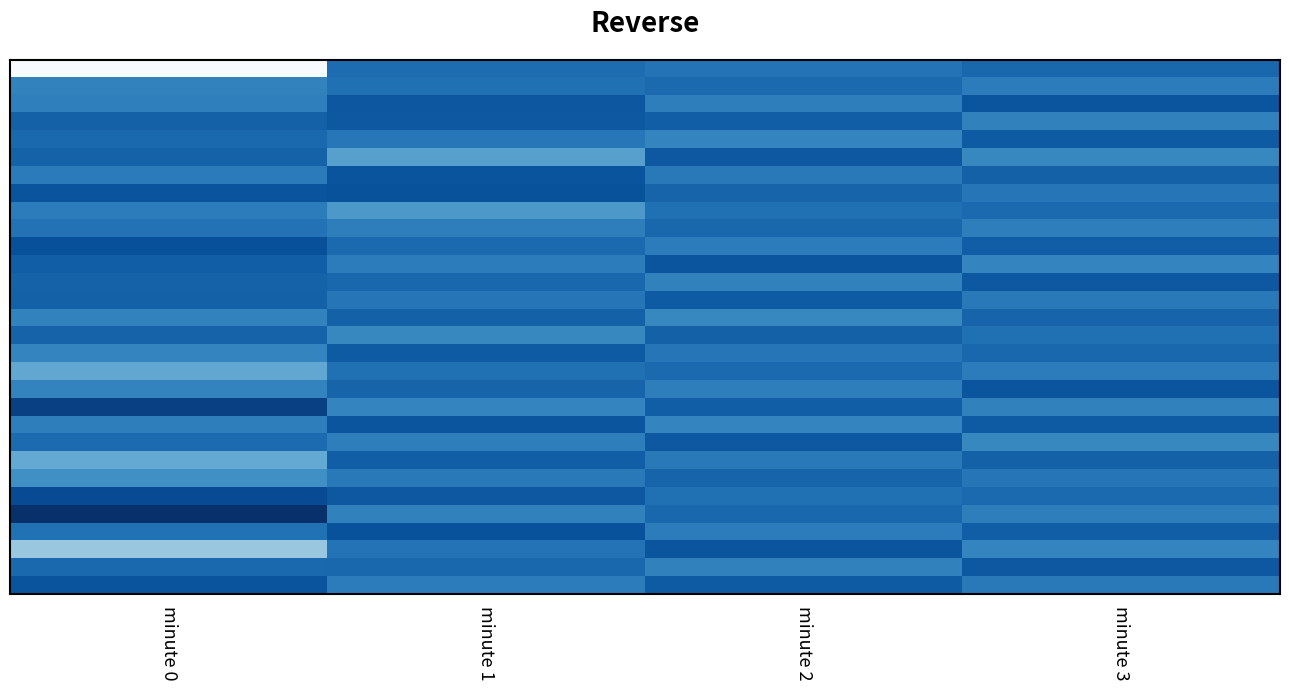

At how many categories does at least one series exceed -127?

1